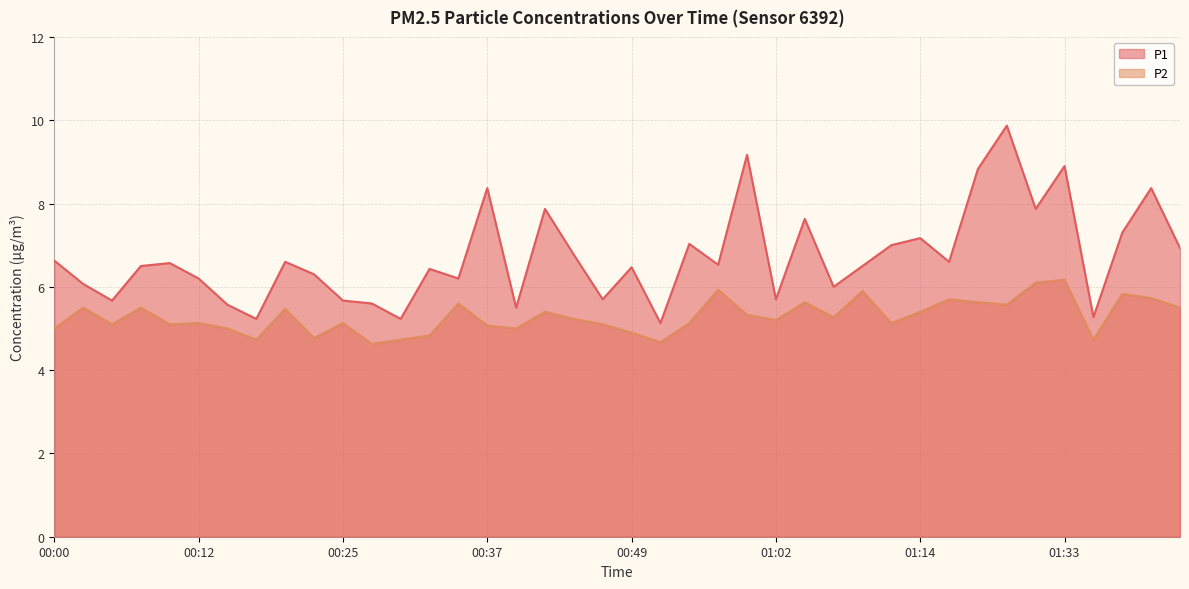

Is it true that P1 equals 9.8 at 01:12?

False